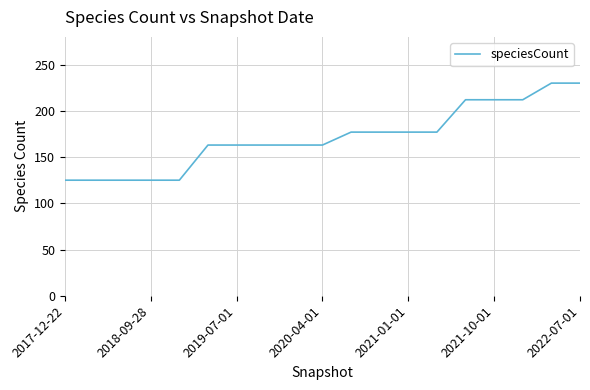

What is the smallest value displayed?

125